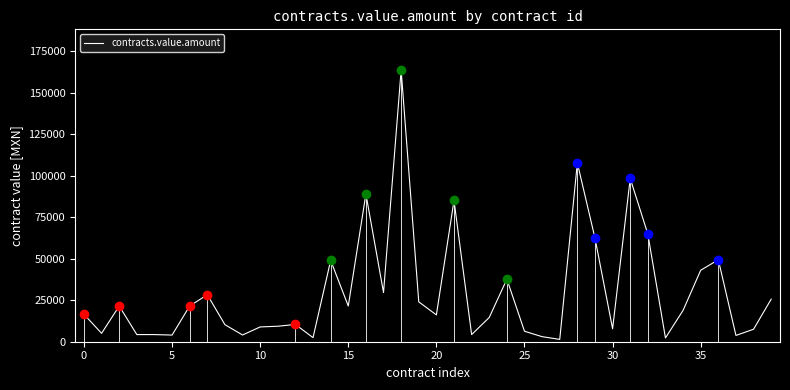

Which label corresponds to the smallest value in the chart?

27